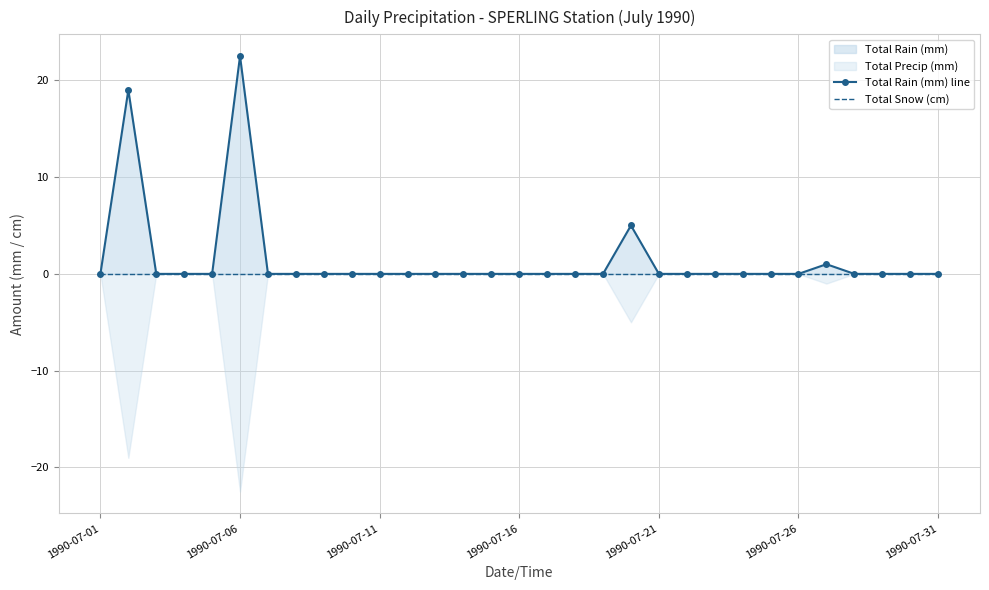

At how many categories does at least one series exceed 13?

2